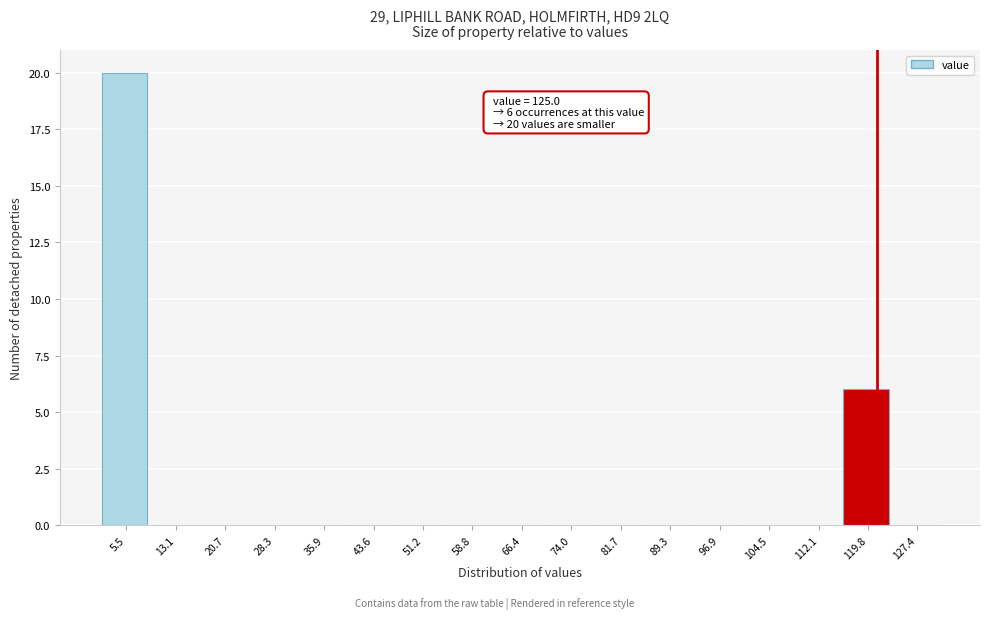

Reading left to right, what are all the values shown in this chart?

5.5=20	13.1=0	20.7=0	28.3=0	35.9=0	43.6=0	51.2=0	58.8=0	66.4=0	74.0=0	81.7=0	89.3=0	96.9=0	104.5=0	112.1=0	119.8=6	127.4=0